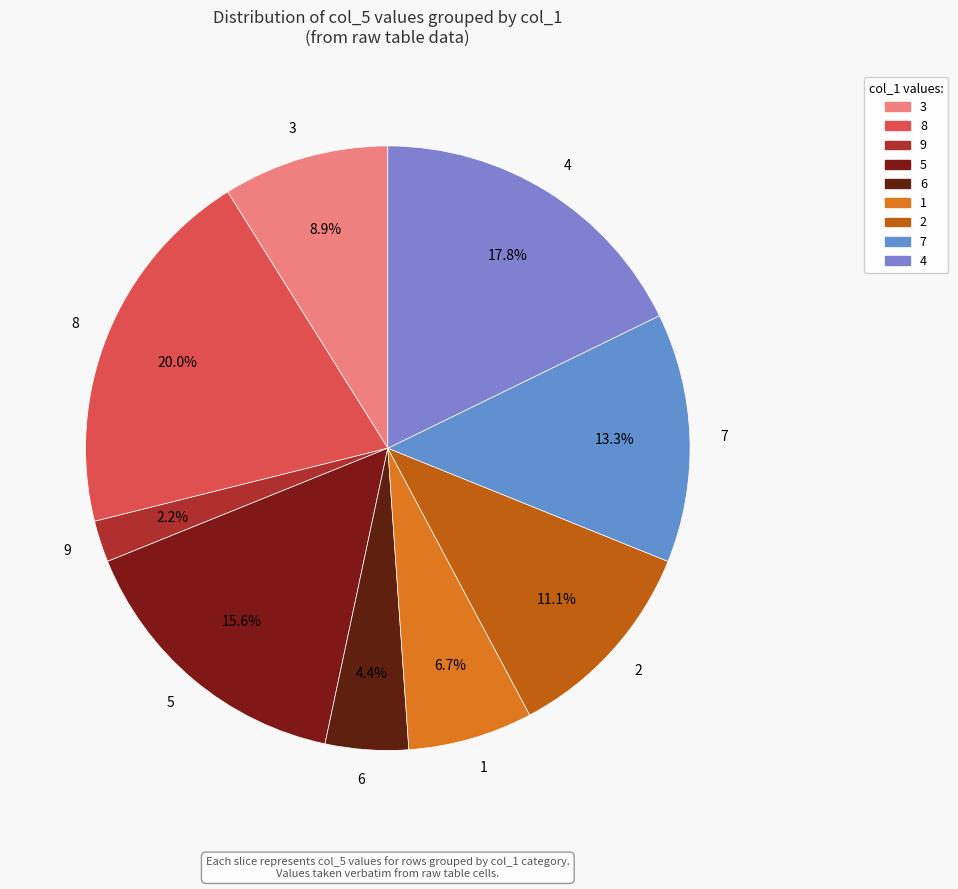

What percentage is NOT represented by 3?

91.1%